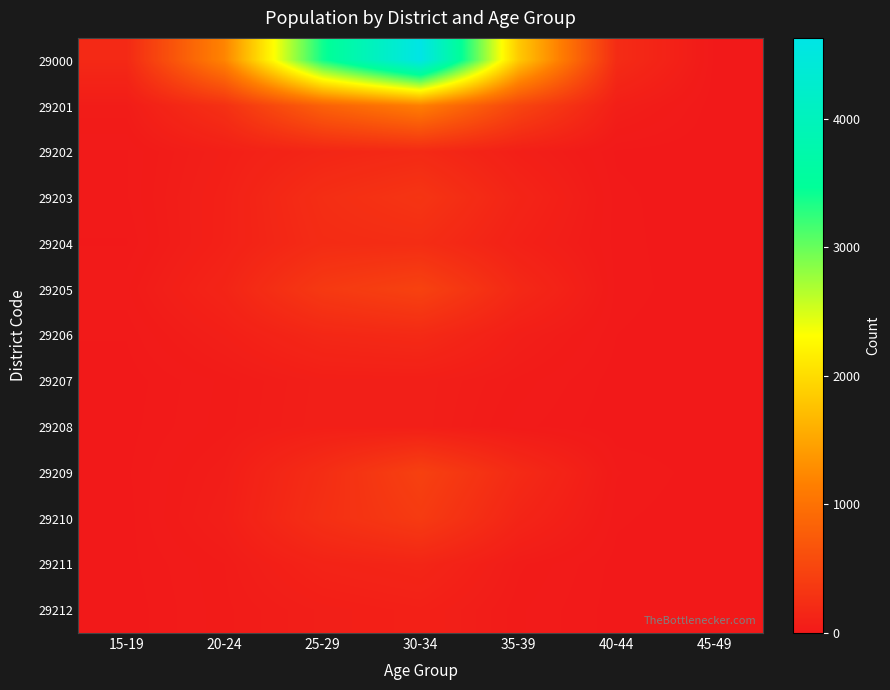

Reading left to right, what are all the values shown in this chart?

29000: 15-19=183	20-24=1214	25-29=3399	30-34=4629	35-39=1833	40-44=213	45-49=5
29201: 15-19=43	20-24=267	25-29=819	30-34=1150	35-39=497	40-44=68	45-49=1
29202: 15-19=17	20-24=75	25-29=148	30-34=192	35-39=75	40-44=7	45-49=0
29203: 15-19=17	20-24=89	25-29=236	30-34=312	35-39=129	40-44=12	45-49=0
29204: 15-19=8	20-24=92	25-29=213	30-34=228	35-39=93	40-44=13	45-49=0
29205: 15-19=25	20-24=130	25-29=361	30-34=463	35-39=174	40-44=14	45-49=1
29206: 15-19=10	20-24=73	25-29=163	30-34=192	35-39=68	40-44=9	45-49=0
29207: 15-19=3	20-24=30	25-29=68	30-34=70	35-39=33	40-44=4	45-49=0
29208: 15-19=5	20-24=32	25-29=71	30-34=69	35-39=22	40-44=1	45-49=0
29209: 15-19=7	20-24=53	25-29=229	30-34=447	35-39=196	40-44=19	45-49=2
29210: 15-19=4	20-24=65	25-29=254	30-34=380	35-39=134	40-44=11	45-49=0
29211: 15-19=5	20-24=36	25-29=116	30-34=144	35-39=39	40-44=5	45-49=0
29212: 15-19=2	20-24=33	25-29=66	30-34=87	35-39=29	40-44=4	45-49=0